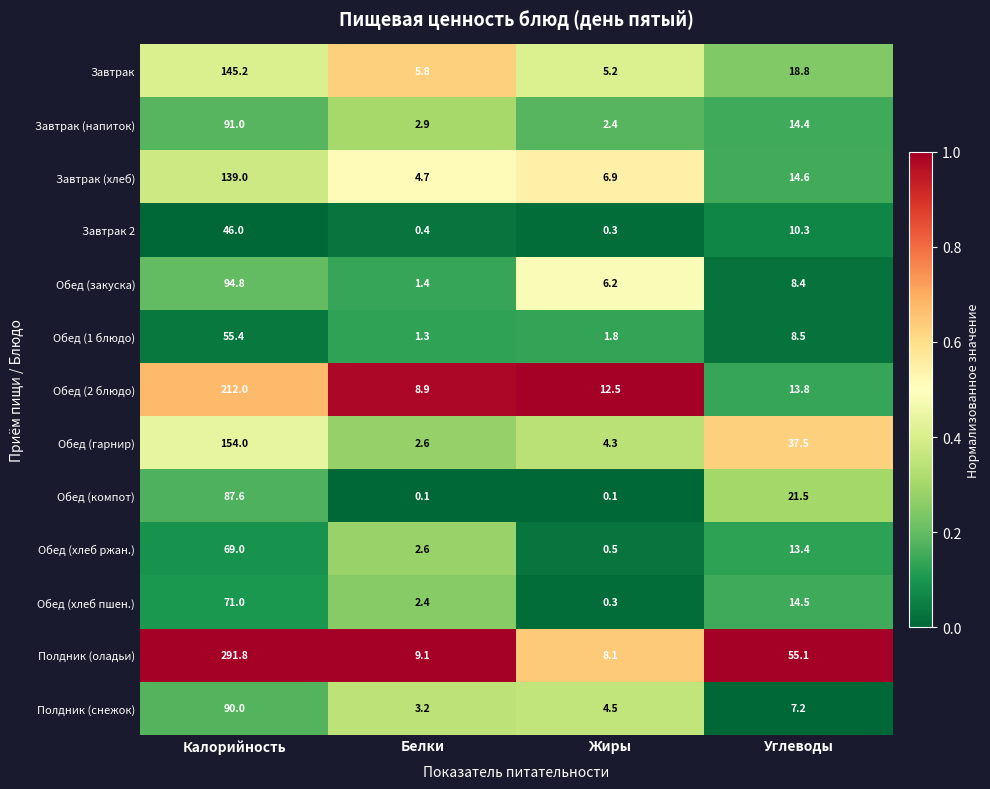

Which series has the largest range (max minus min)?

Полдник (оладьи)